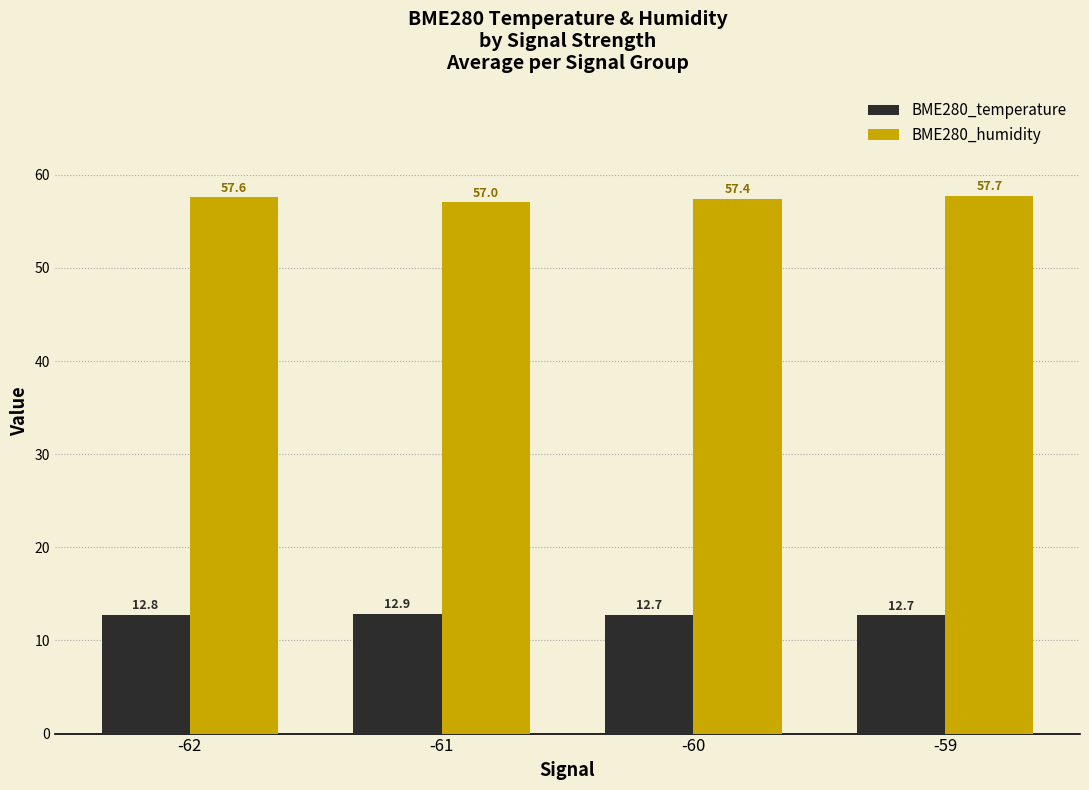

What is the sum of the BME280_temperature values at -59 and -62?

25.4